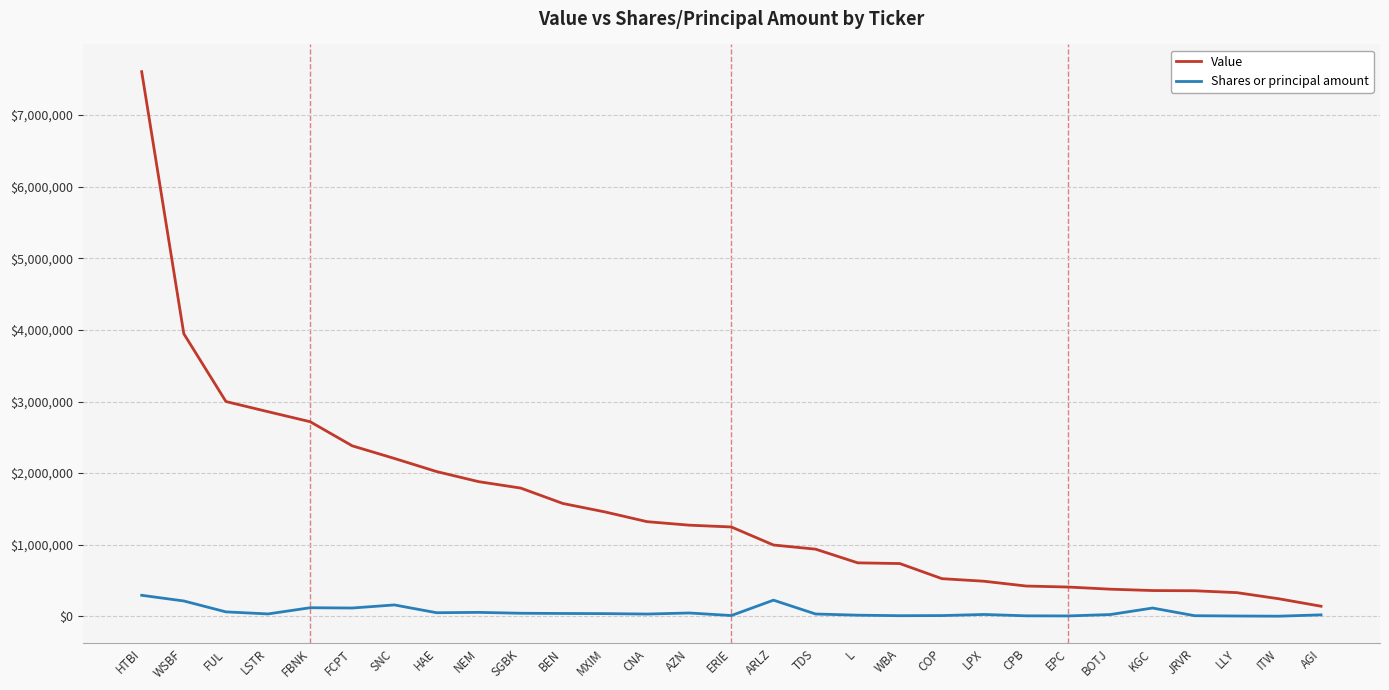

Is the value of Value at AZN greater than the value of Shares or principal amount at WSBF?

Yes